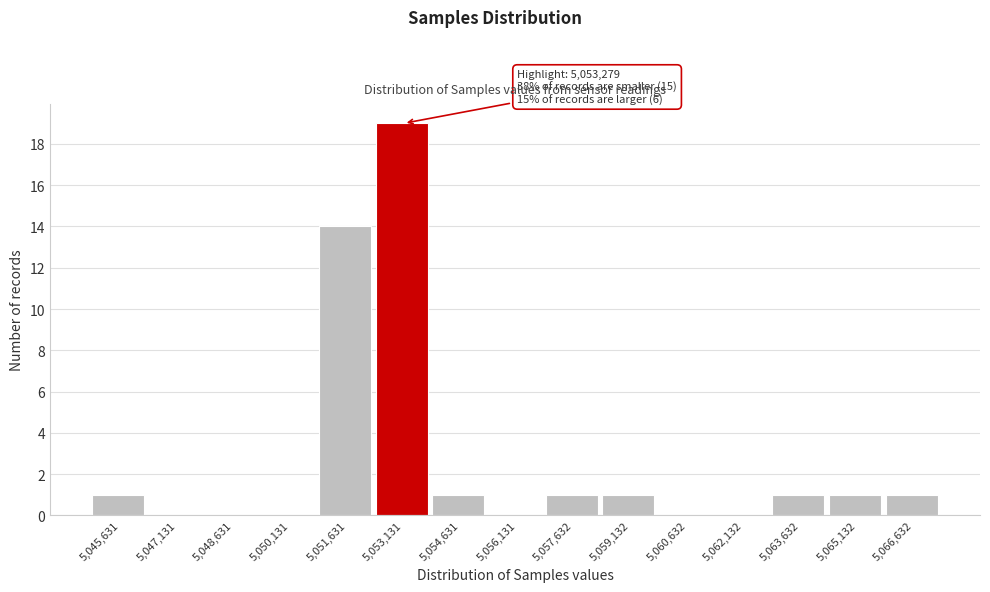

Reading right to left, list all the values displayed in this chart.

5,066,632=1	5,065,132=1	5,063,632=1	5,062,132=0	5,060,632=0	5,059,132=1	5,057,632=1	5,056,131=0	5,054,631=1	5,053,131=19	5,051,631=14	5,050,131=0	5,048,631=0	5,047,131=0	5,045,631=1